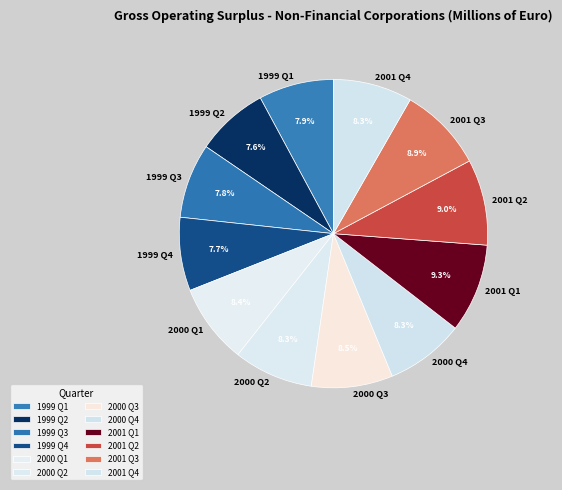

Does any single category account for the majority?

No